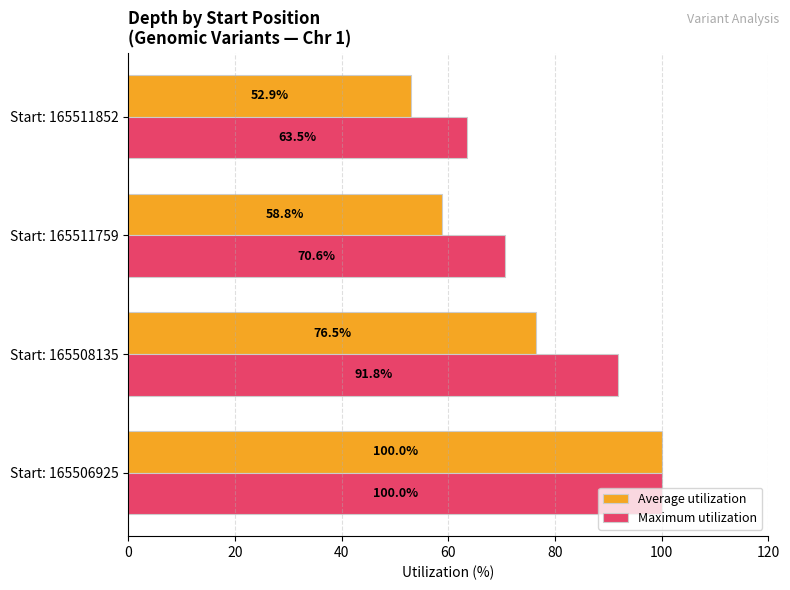

Where is Average utilization nearest to the value 76?

Start: 165508135